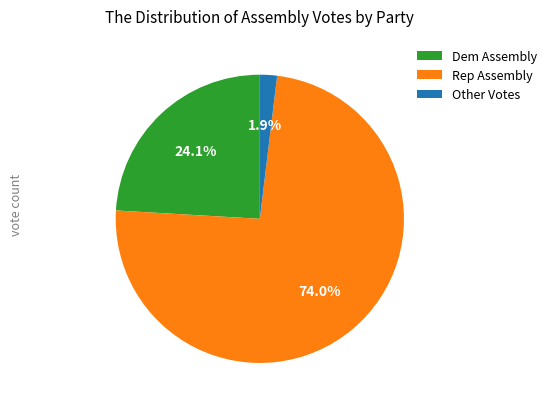

Between Other Votes and Dem Assembly, which is larger?

Dem Assembly